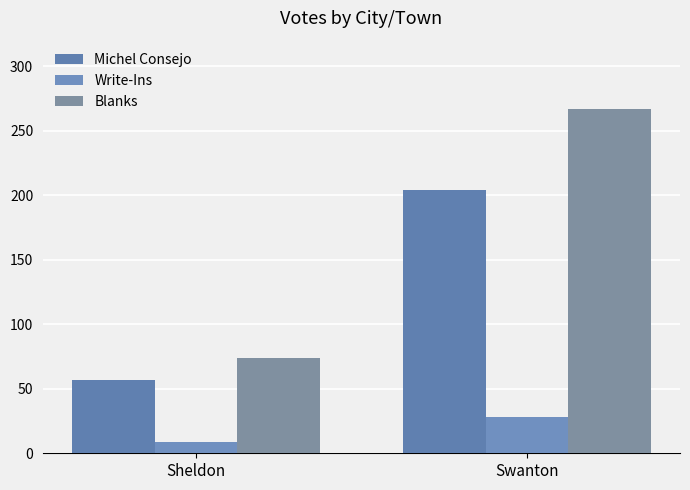

How many bars are there in each group?

3